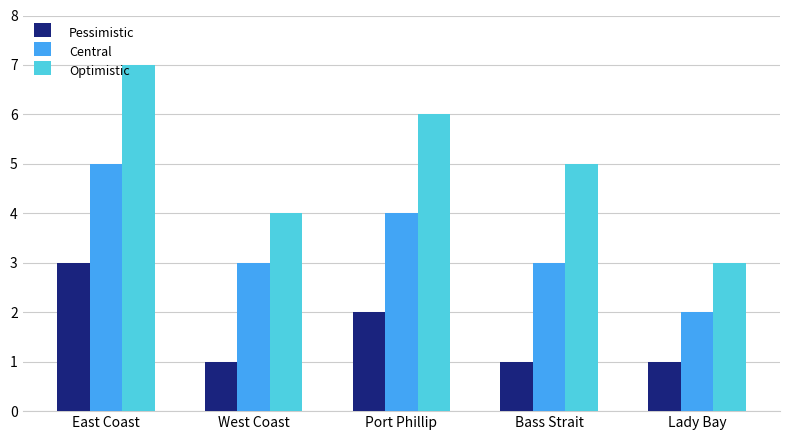

Which series has the largest total across all categories?

Optimistic